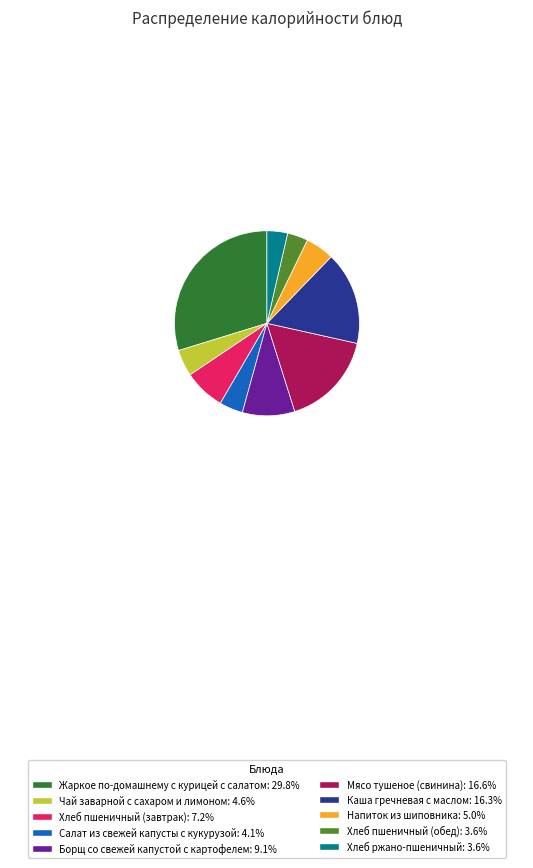

Does Хлеб пшеничный (завтрак): 7.2% account for over 50% of the chart?

No